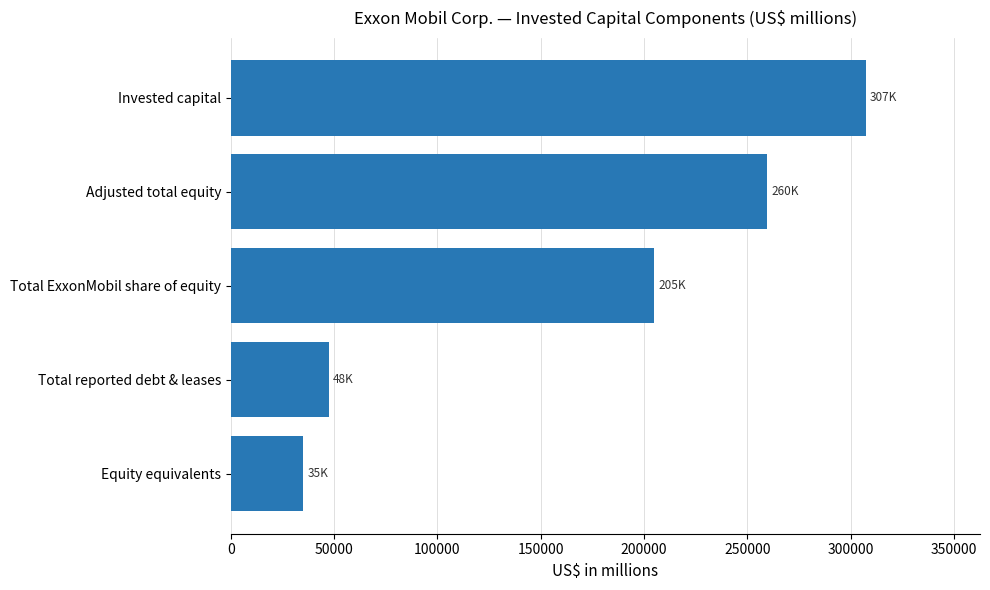

What is the maximum value shown in the chart?

307196